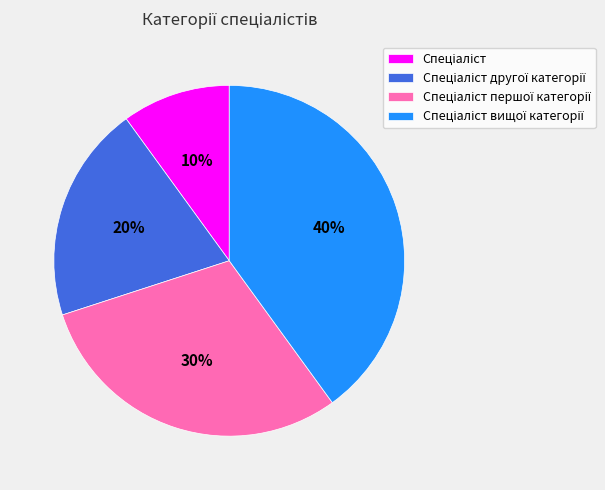

How many slices are in this pie chart?

4